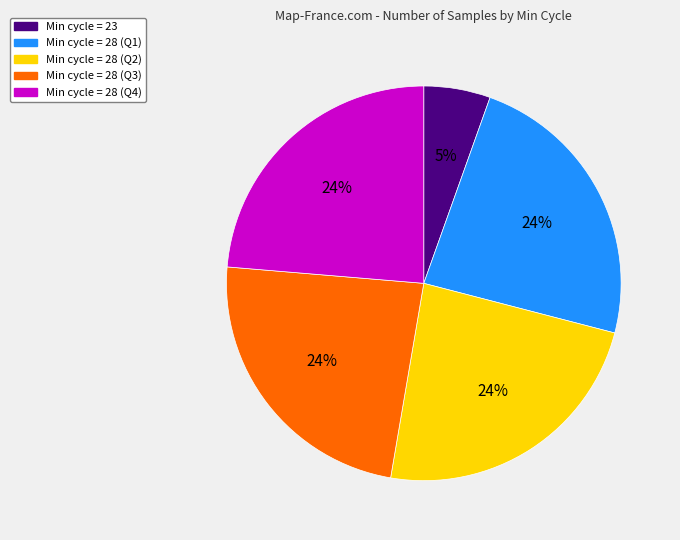

Is there any slice that represents more than half of the pie?

No